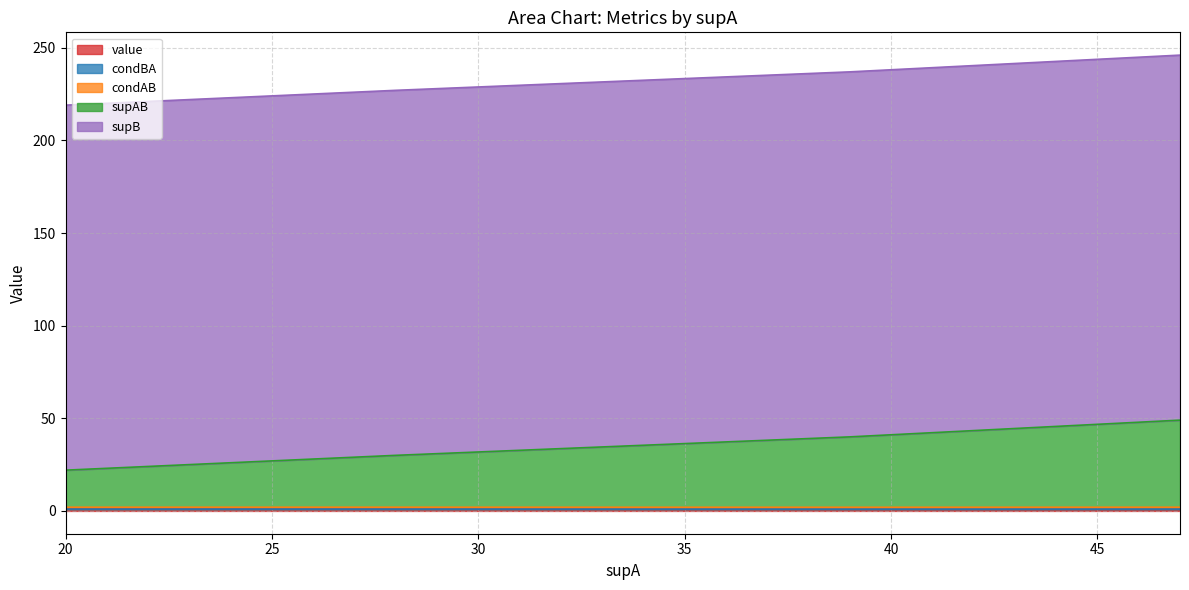

What is the minimum value for condAB?

1.0